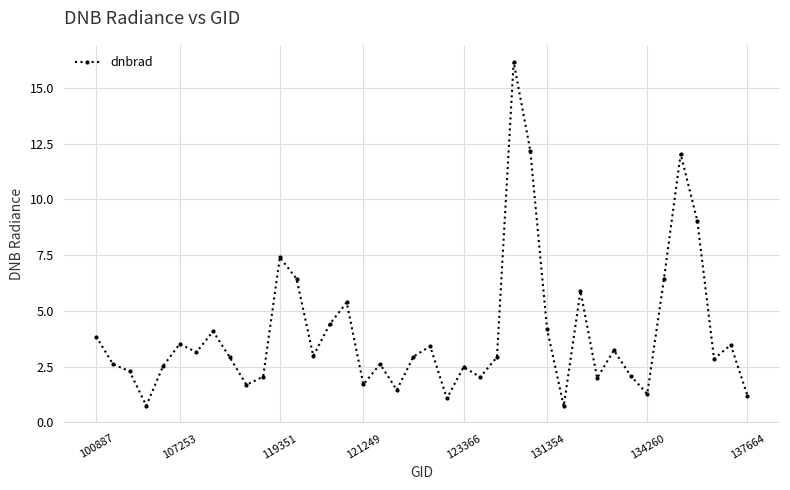

How many distinct data groups are displayed?

1